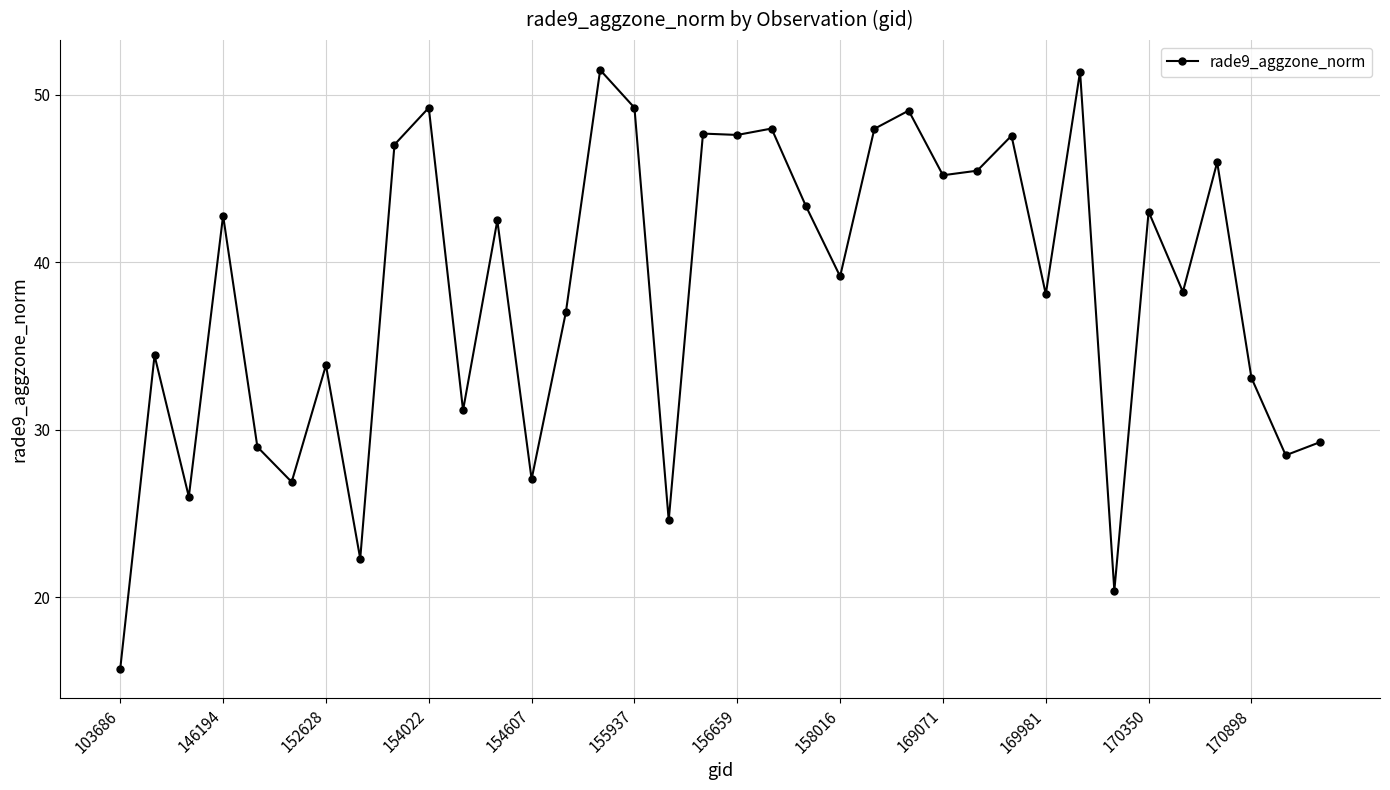

What is the difference between the maximum and minimum values?

35.7